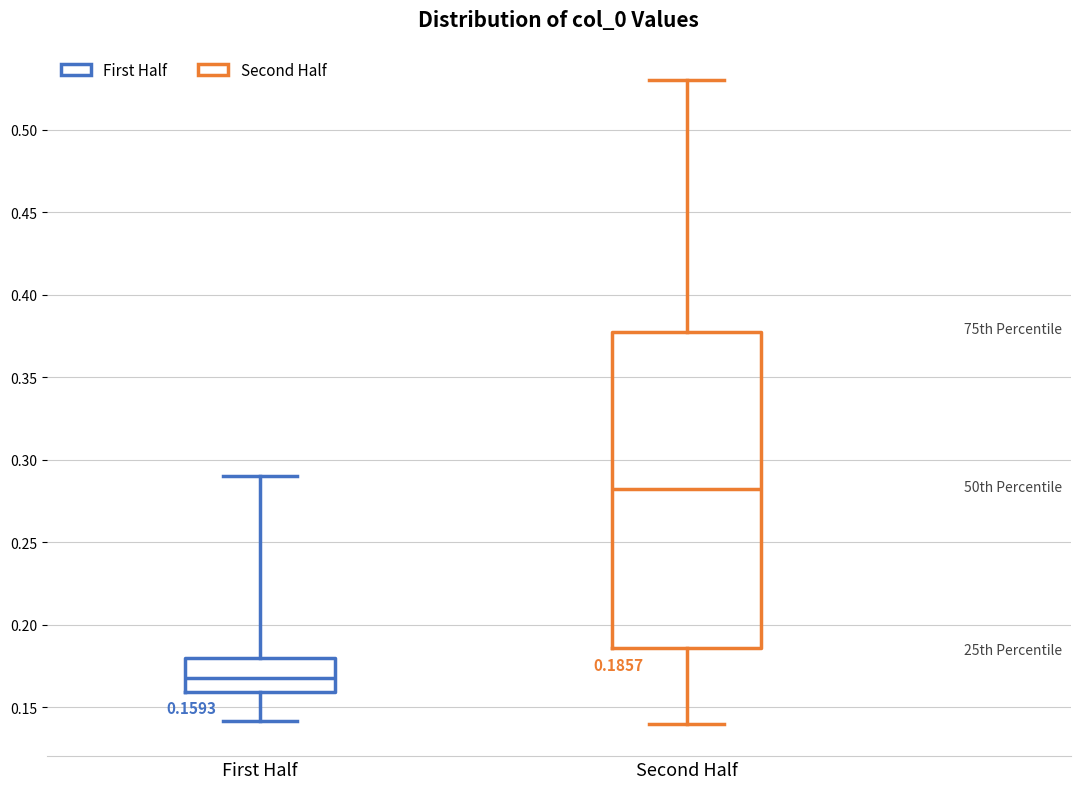

Which box has the highest median line?

Second Half